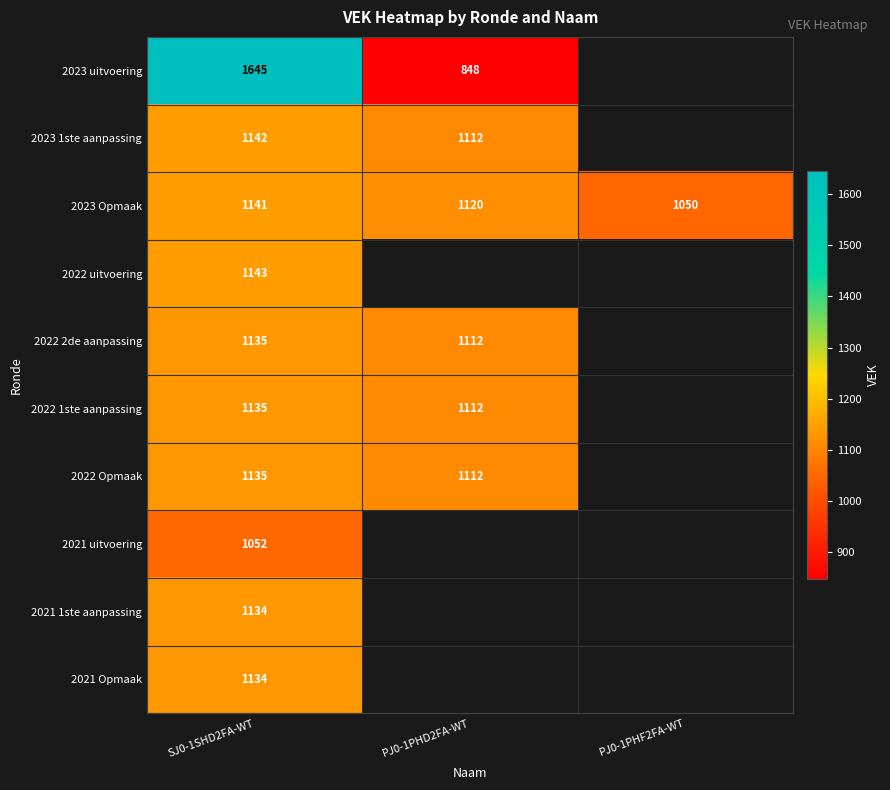

The 2023 1ste aanpassing series shows 1142 at SJ0-1SHD2FA-WT. True or false?

True